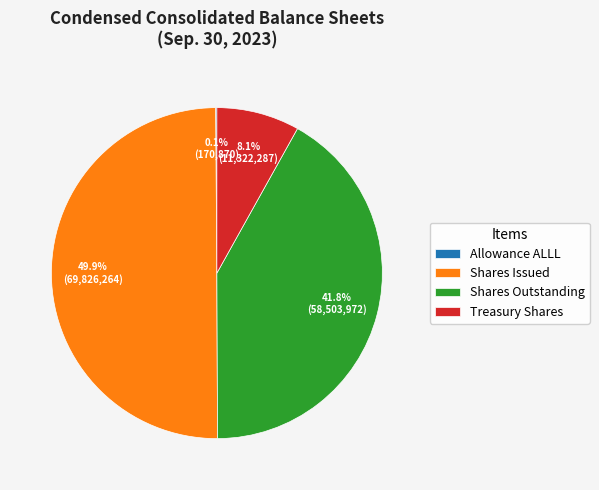

Does Treasury Shares account for over 50% of the chart?

No